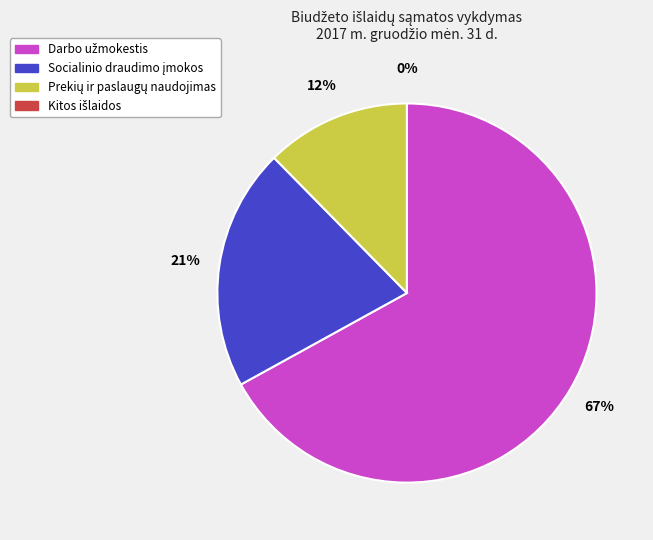

Which has a higher value, Darbo užmokestis or Kitos išlaidos?

Darbo užmokestis